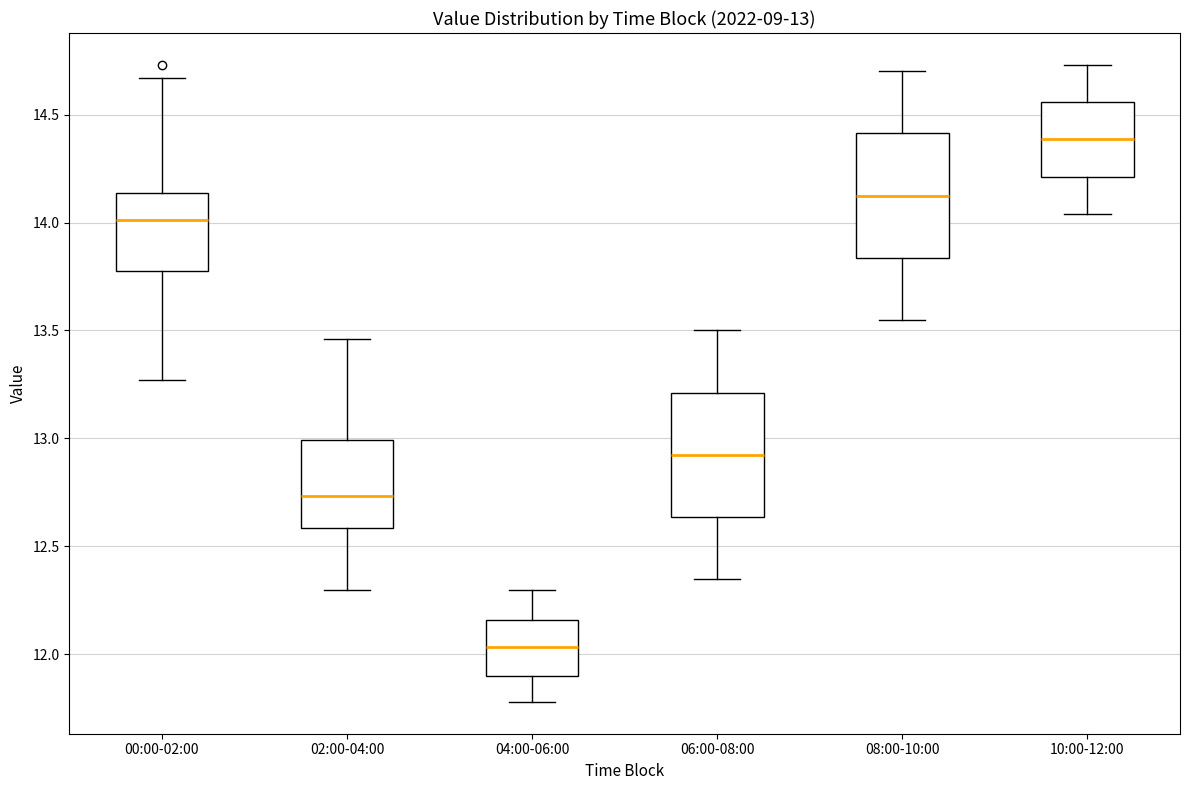

Which box has the lowest median line?

04:00-06:00